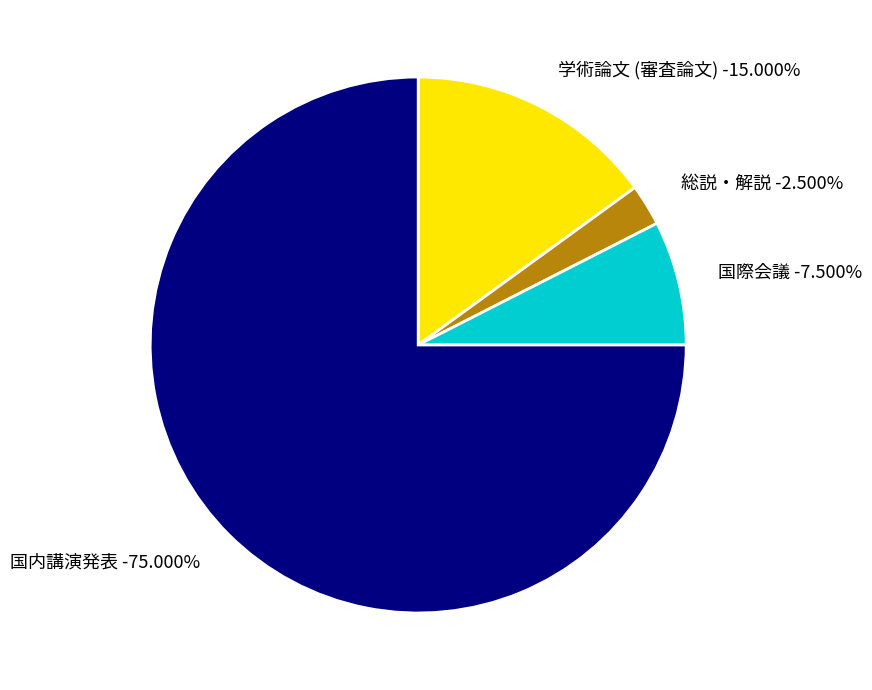

Is 国内講演発表 the majority of the pie?

Yes